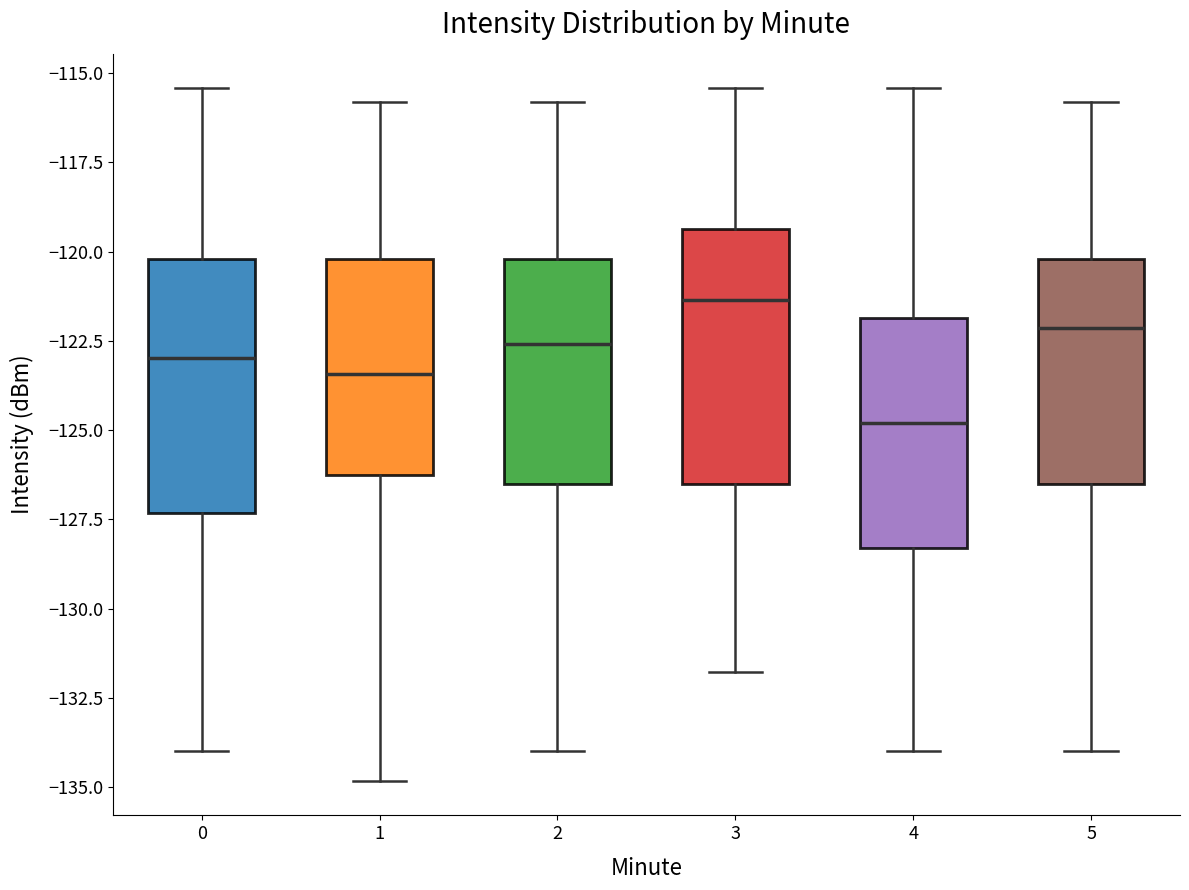

Where does the lower whisker of the box at x = 3 end on the y-axis? The values are not printed on the chart, so give them approximately, as read against the axis.

-132.0